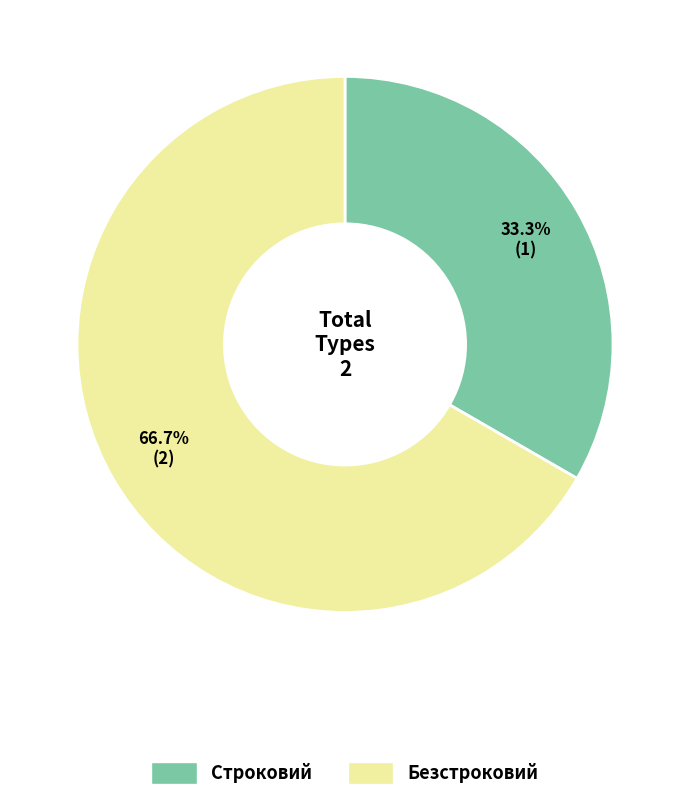

Which category has the biggest portion of the pie?

Безстроковий